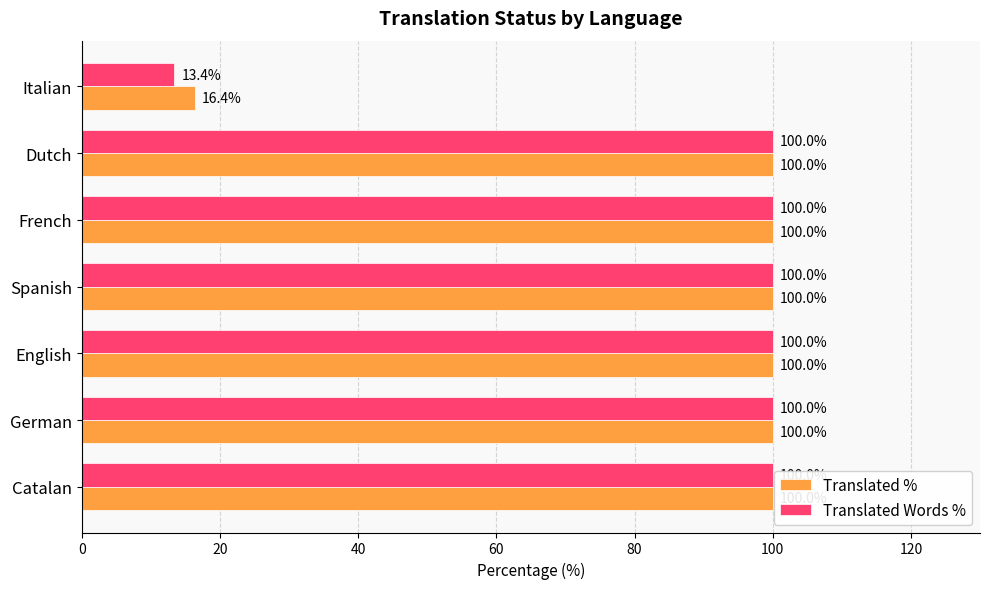

Is it true that Translated % equals 100.0 at Dutch?

True